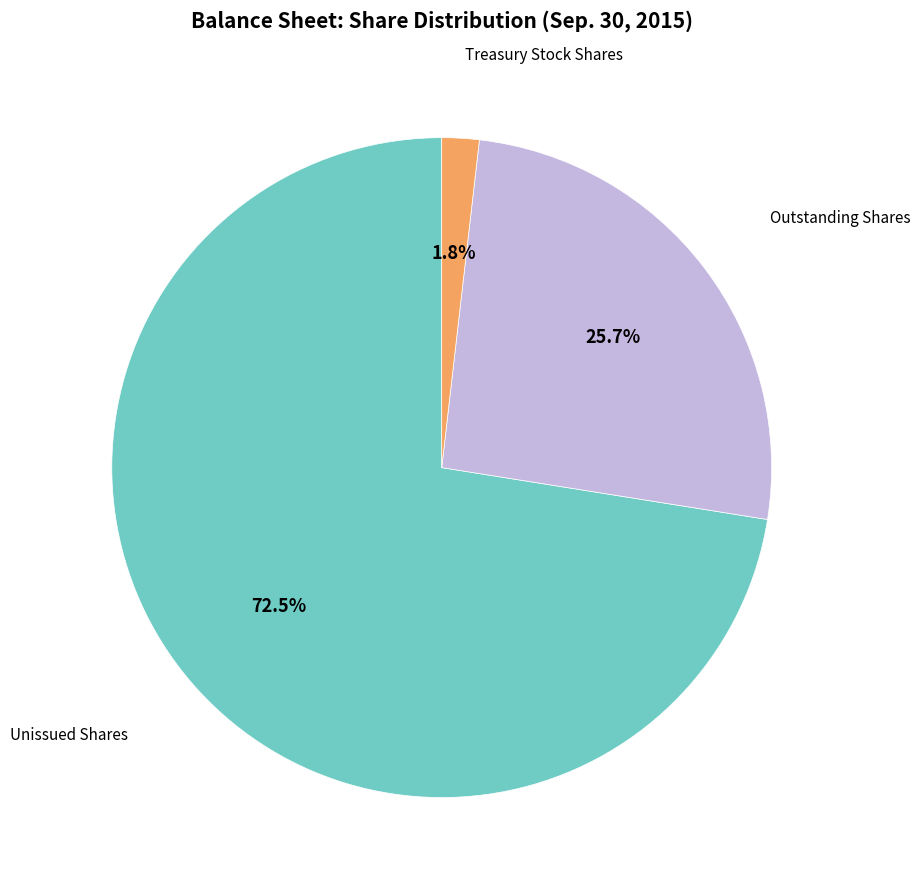

How many segments does this pie chart have?

3